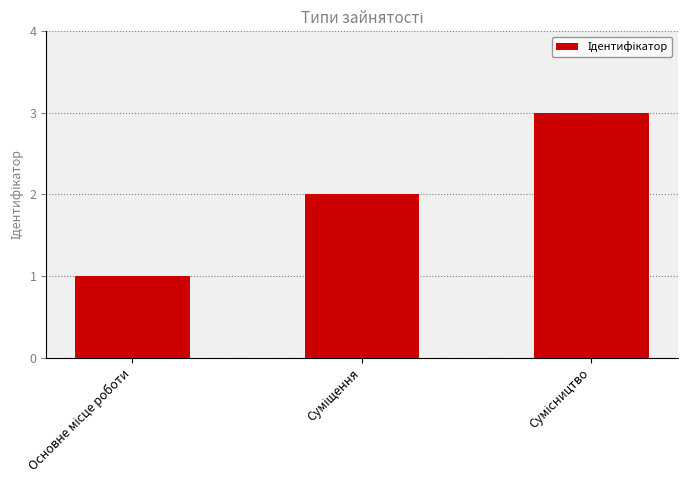

What is the average value?

2